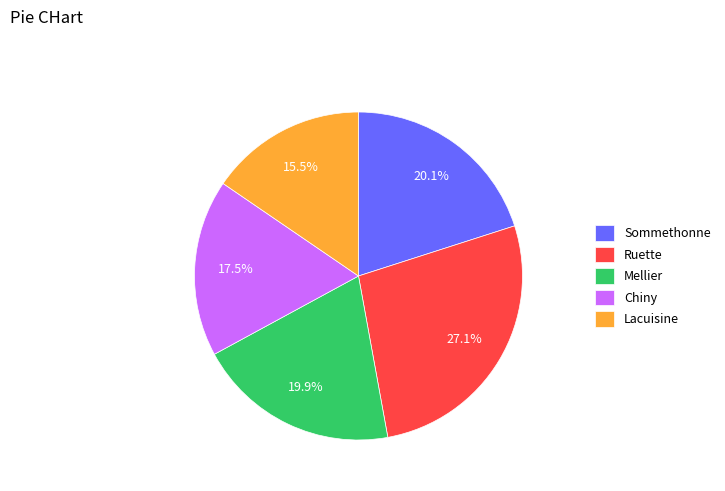

How many slices are in this pie chart?

5